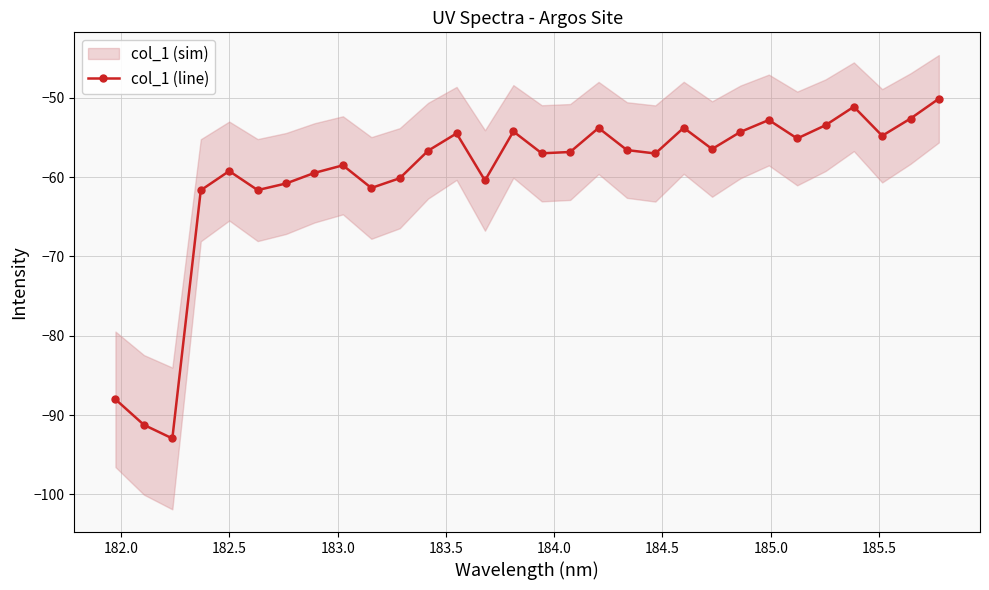

What is the difference between the maximum and minimum values?

42.8